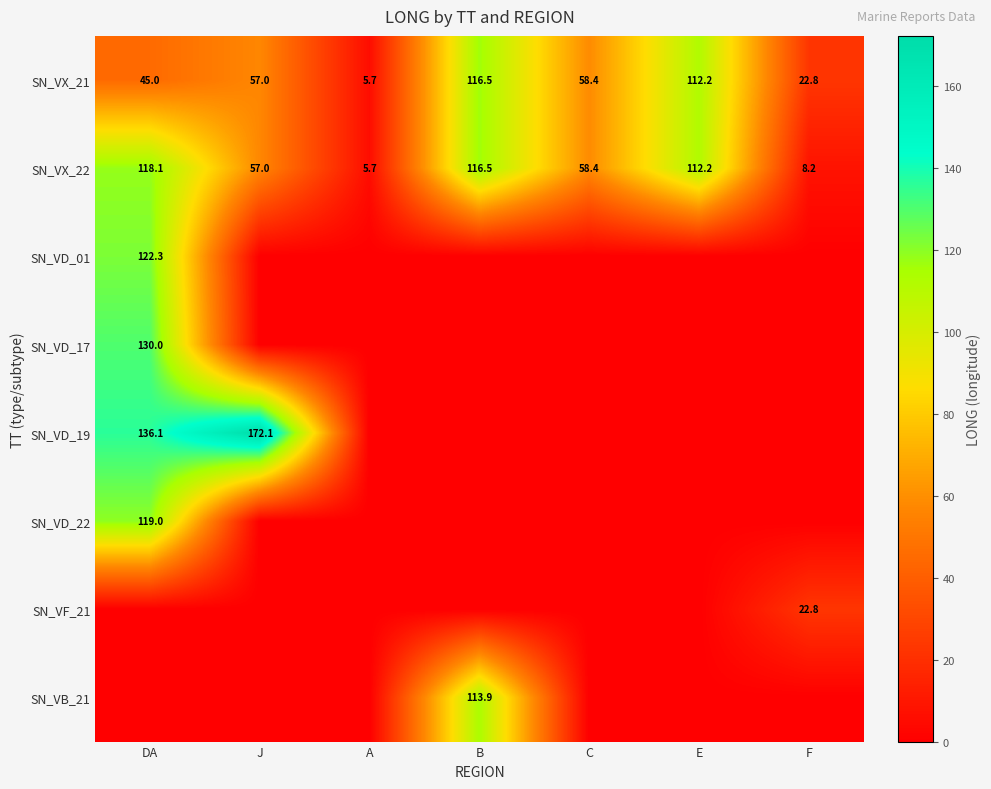

Rank the categories by SN_VX_21 value from highest to lowest.

B, E, C, J, DA, F, A